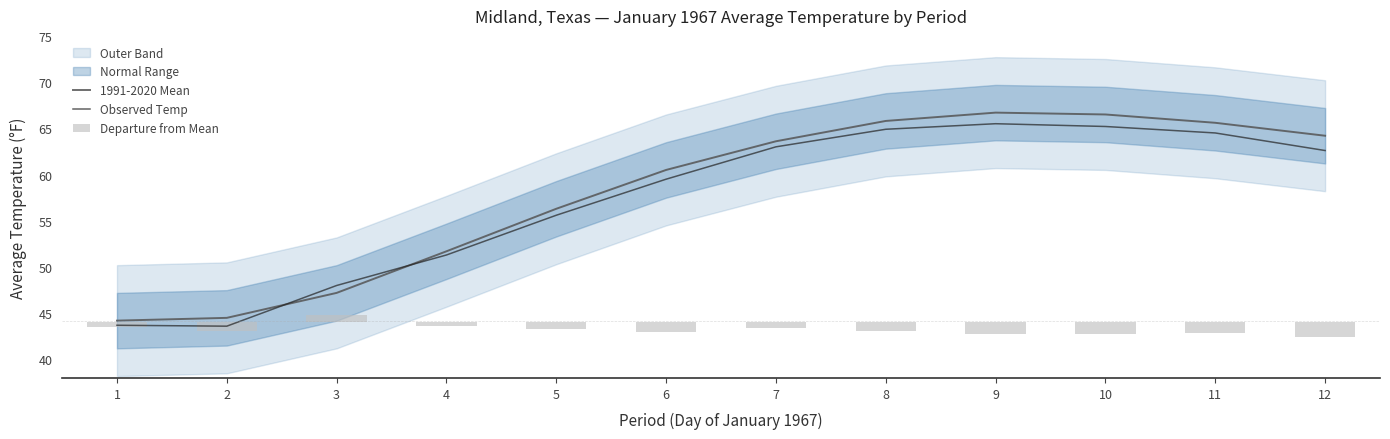

Which category has the lowest value in the Observed Temp series?

2